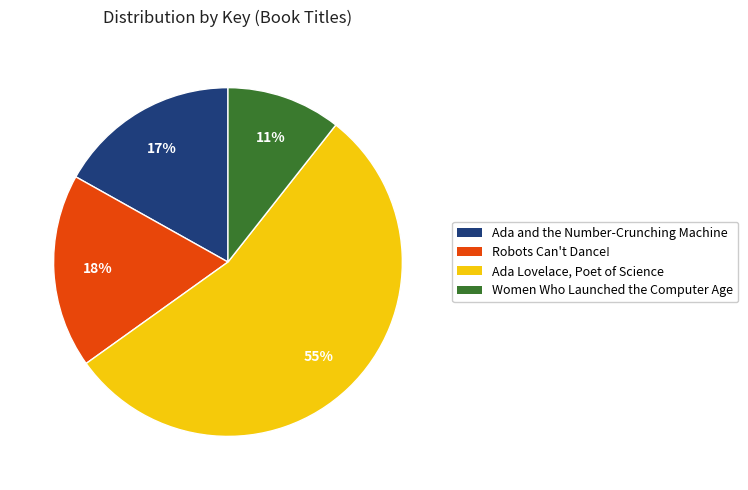

Is it true that Robots Can't Dance! is 3% of the pie?

False